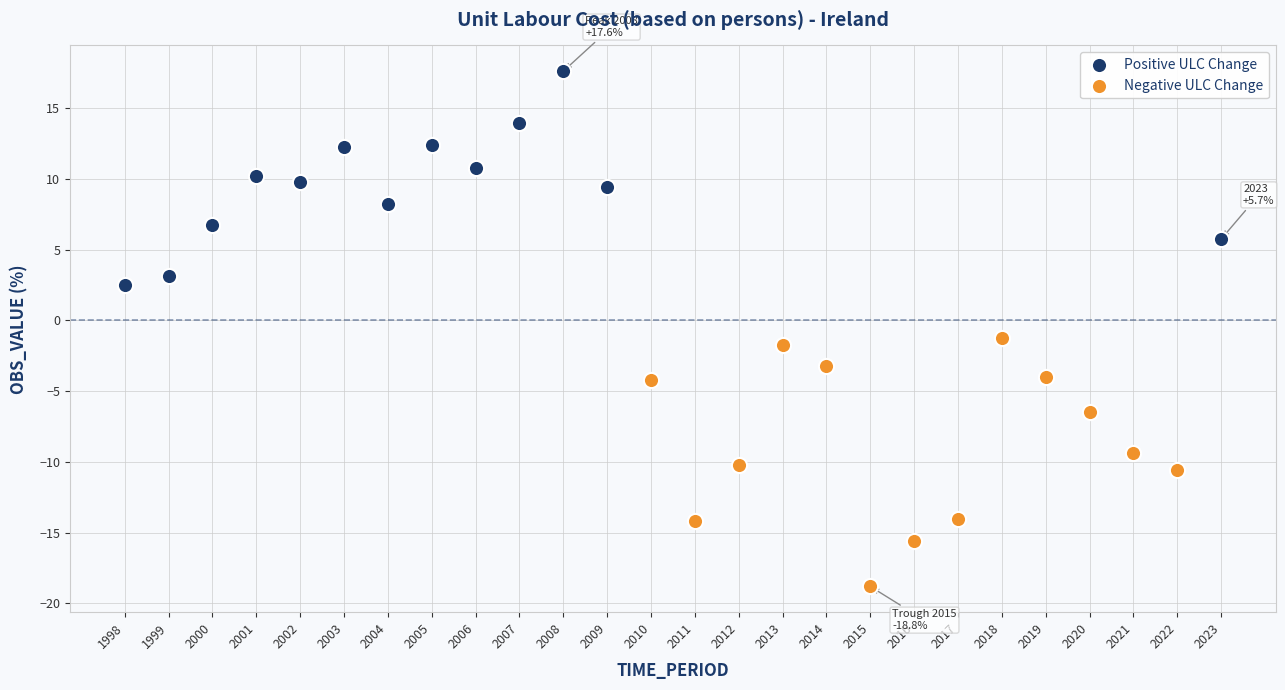

Which series reaches the minimum Y coordinate?

Negative ULC Change